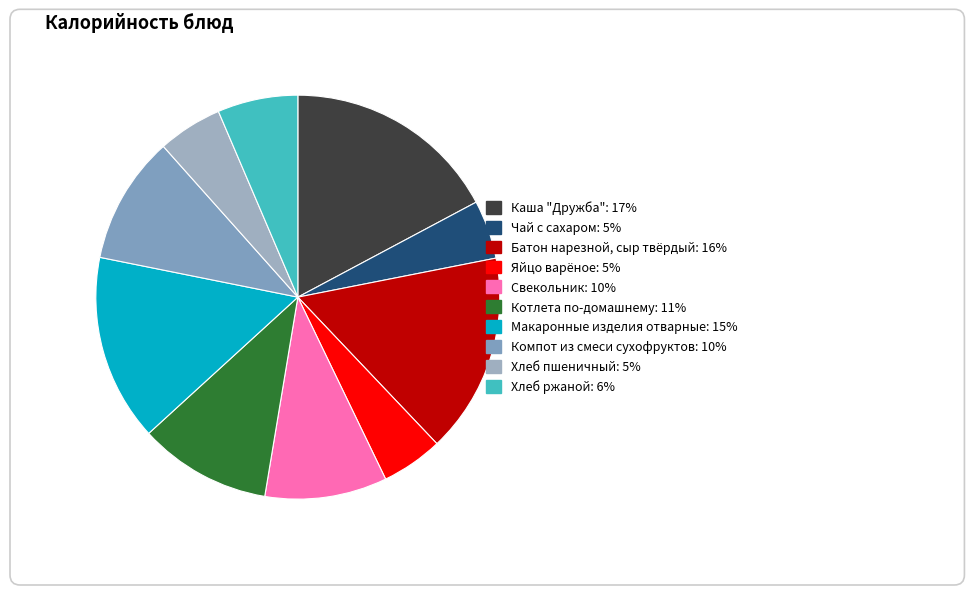

To the nearest percent, what is the combined percentage of Свекольник and Яйцо варёное?

15%